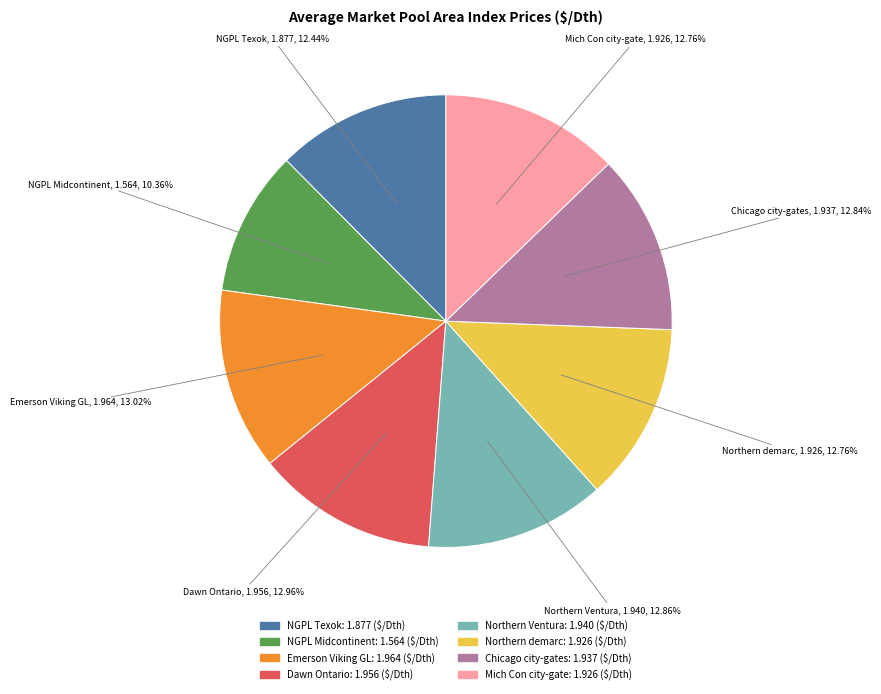

Which category has the smallest portion of the pie?

NGPL Midcontinent